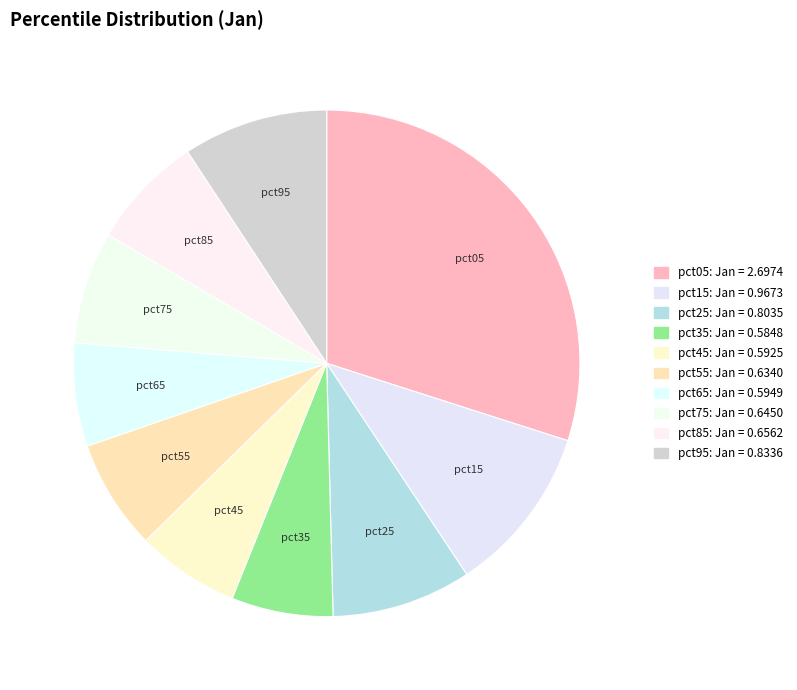

Is it true that pct65 is 1% of the pie?

False